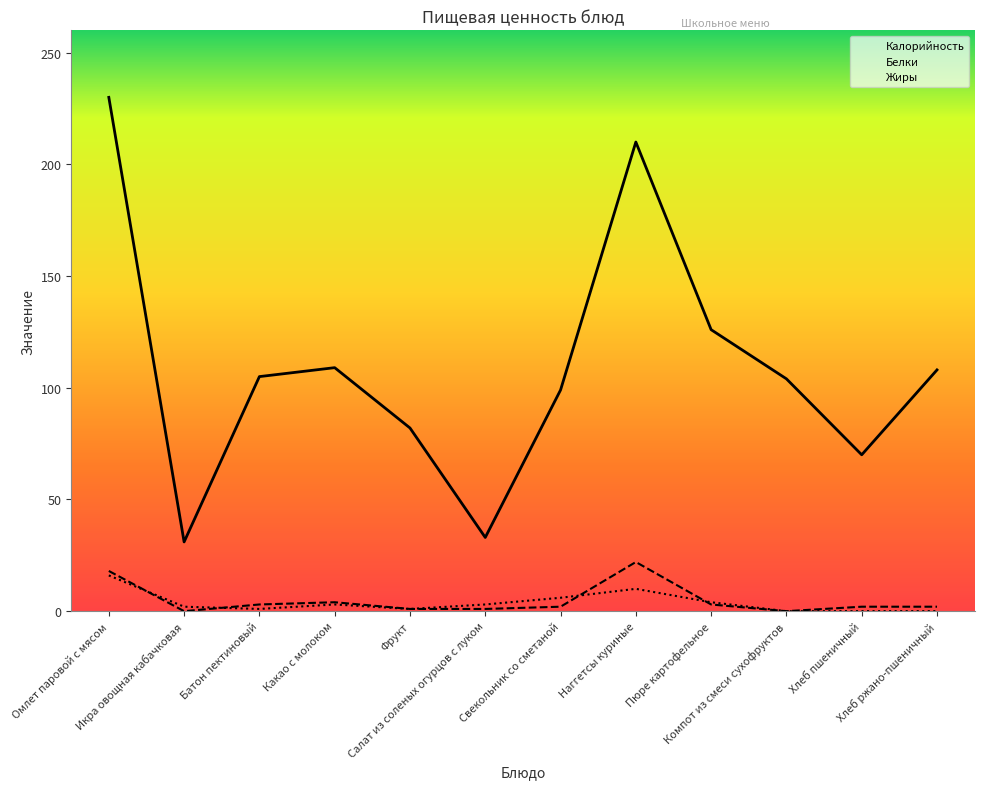

What is the total value across all series at Икра овощная кабачковая?

33